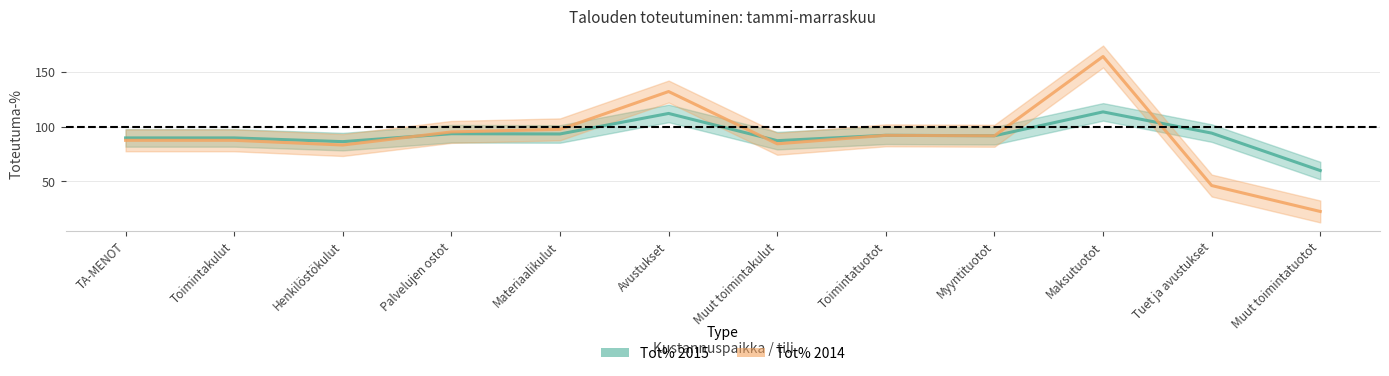

Between Muut toimintatuotot and Myyntituotot, which is larger?

Myyntituotot